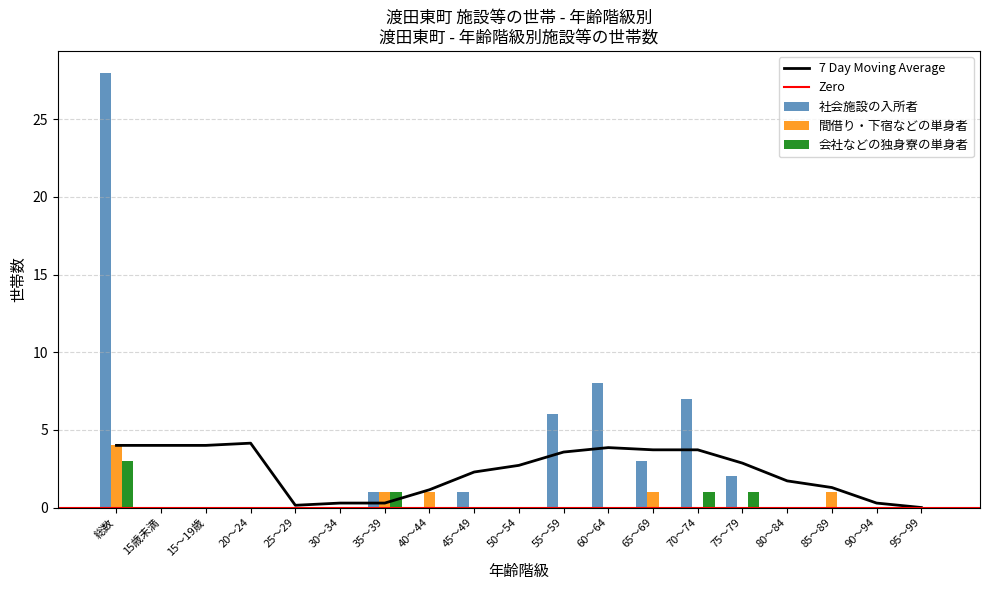

What is the label of the 14th bar from the left?

70～74